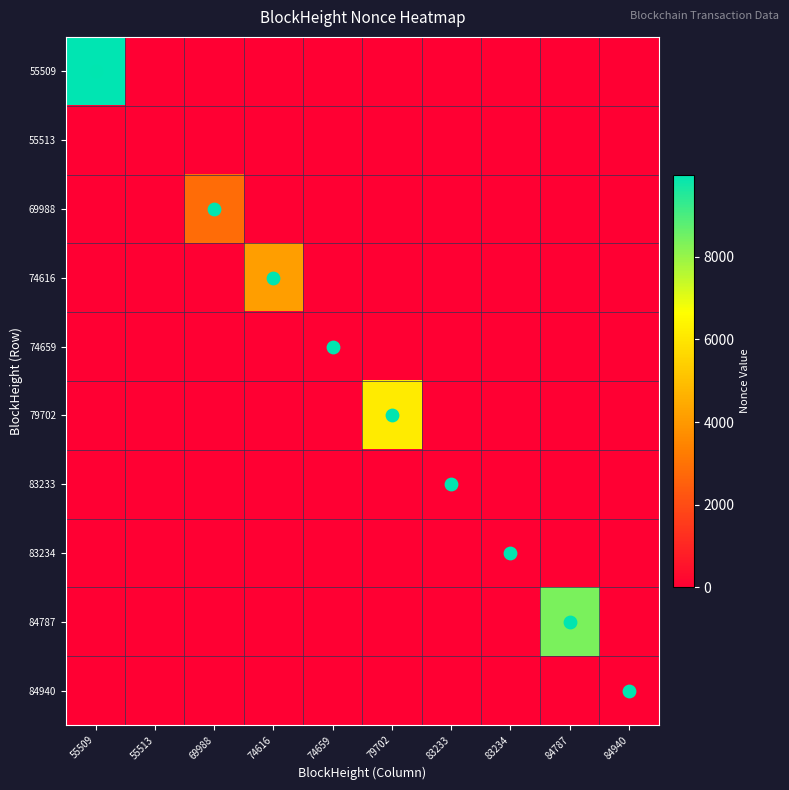

Which has a higher value, 74659 or 74616?

74659